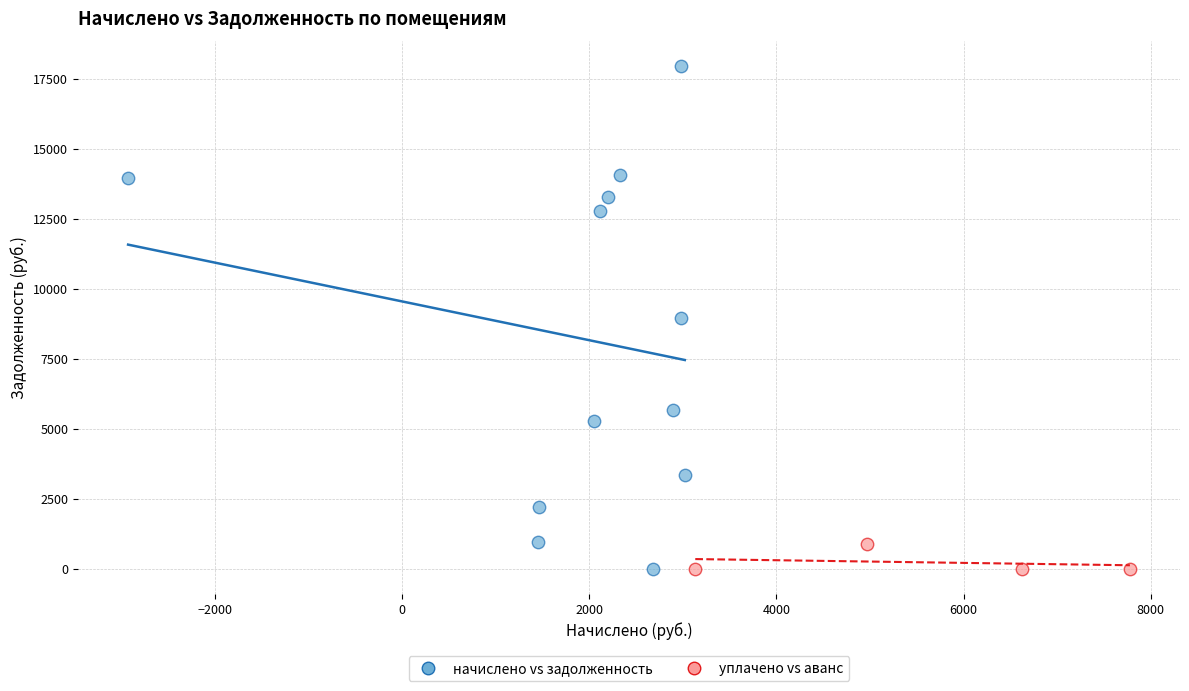

Which series has the largest Y range (max minus min)?

начислено vs задолженность